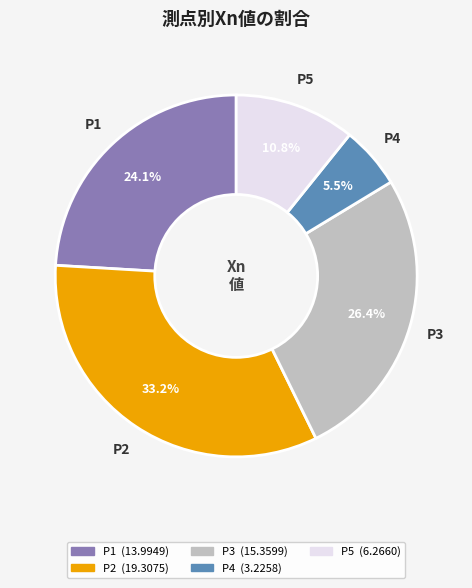

The P1 slice represents 24% of the pie. True or false?

True